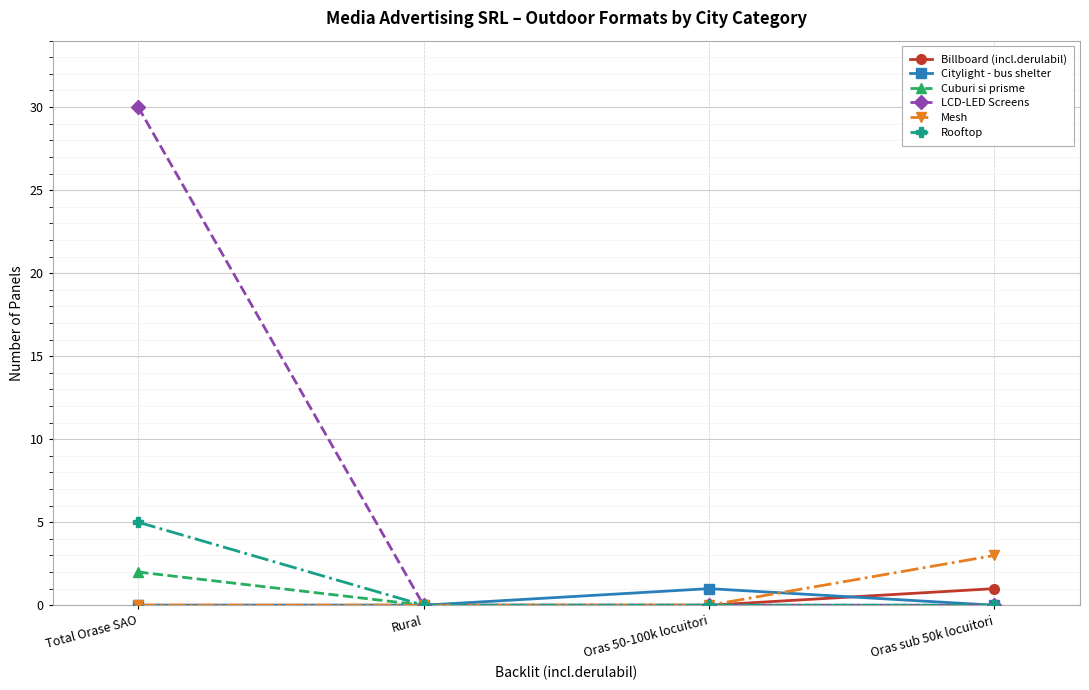

Which series has the largest total across all categories?

LCD-LED Screens